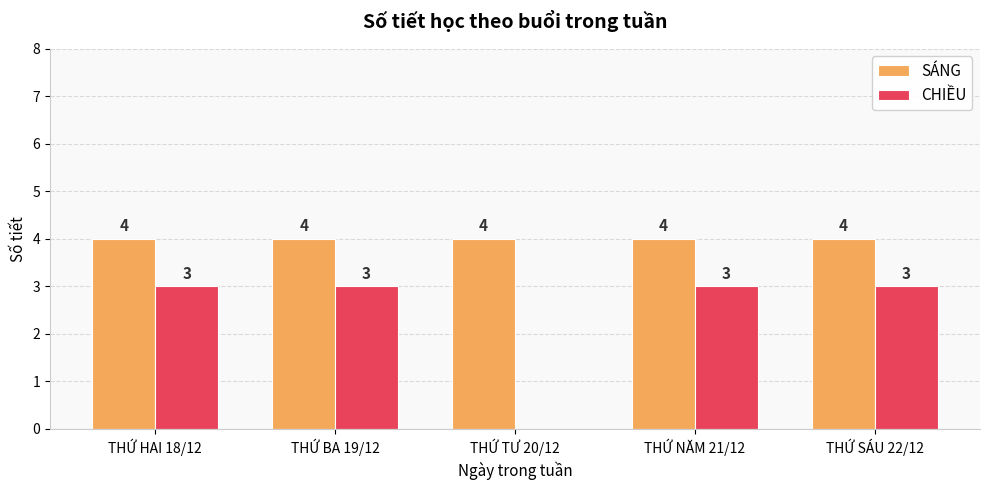

What are all the series names shown in the legend?

SÁNG, CHIỀU